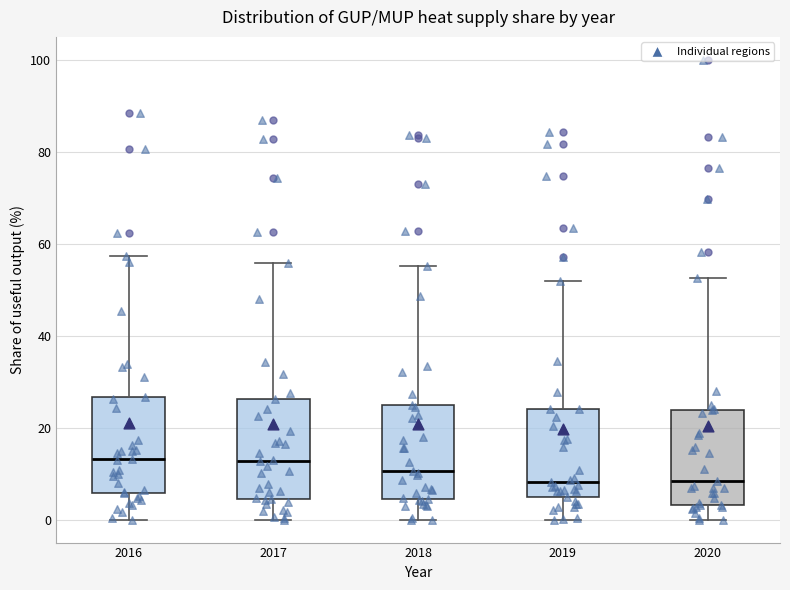

Where does the lower whisker of the box at x = 2016 end on the y-axis? The values are not printed on the chart, so give them approximately, as read against the axis.

0